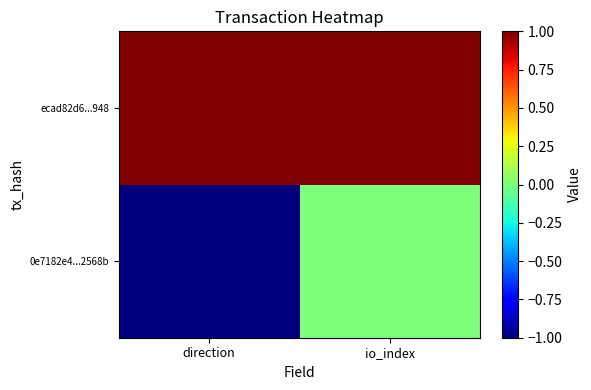

Reading left to right, list all the values displayed in this chart.

0e7182e4...2568b: direction=-1	io_index=0
ecad82d6...948: direction=1	io_index=1